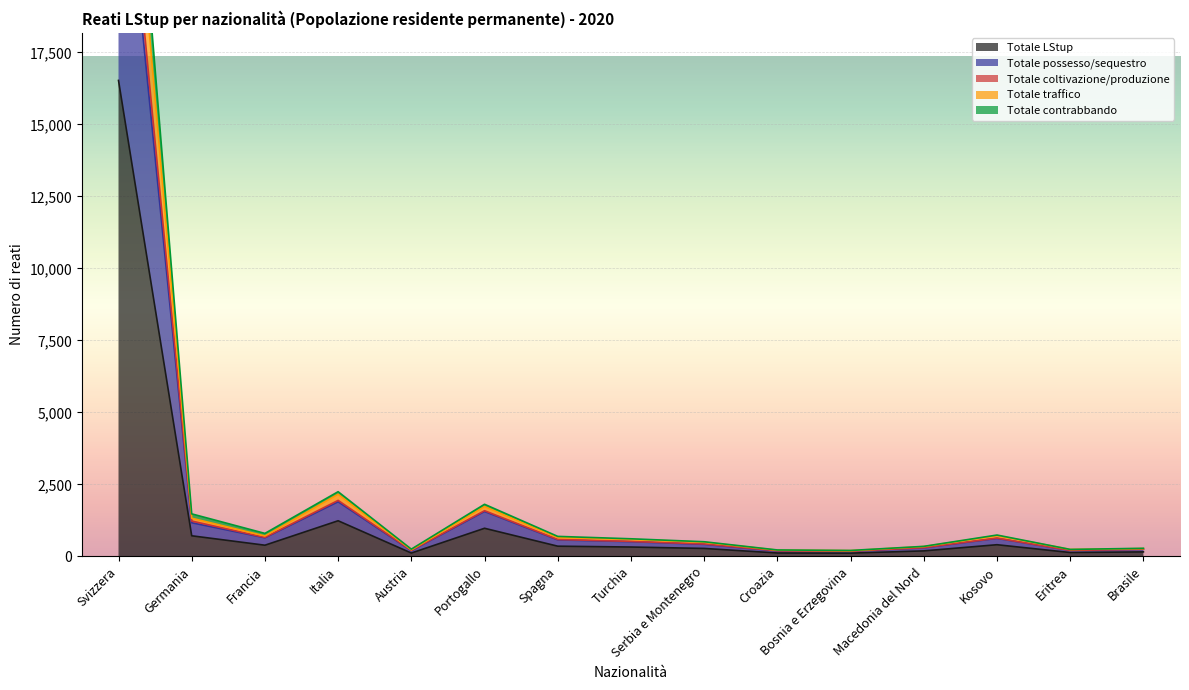

What is the difference between the maximum and second lowest values in the Totale LStup series?

16409